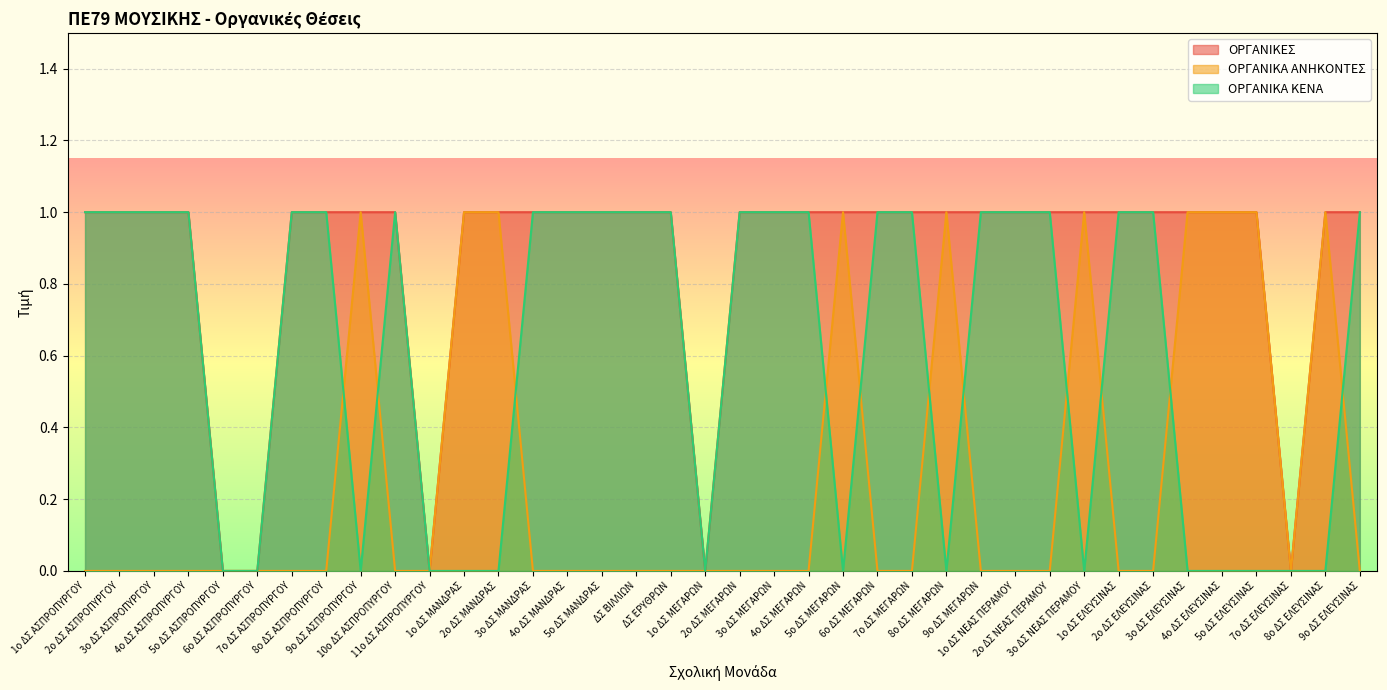

Rank the series by their average value, from lowest to highest.

ΟΡΓΑΝΙΚΑ ΑΝΗΚΟΝΤΕΣ, ΟΡΓΑΝΙΚΑ ΚΕΝΑ, ΟΡΓΑΝΙΚΕΣ